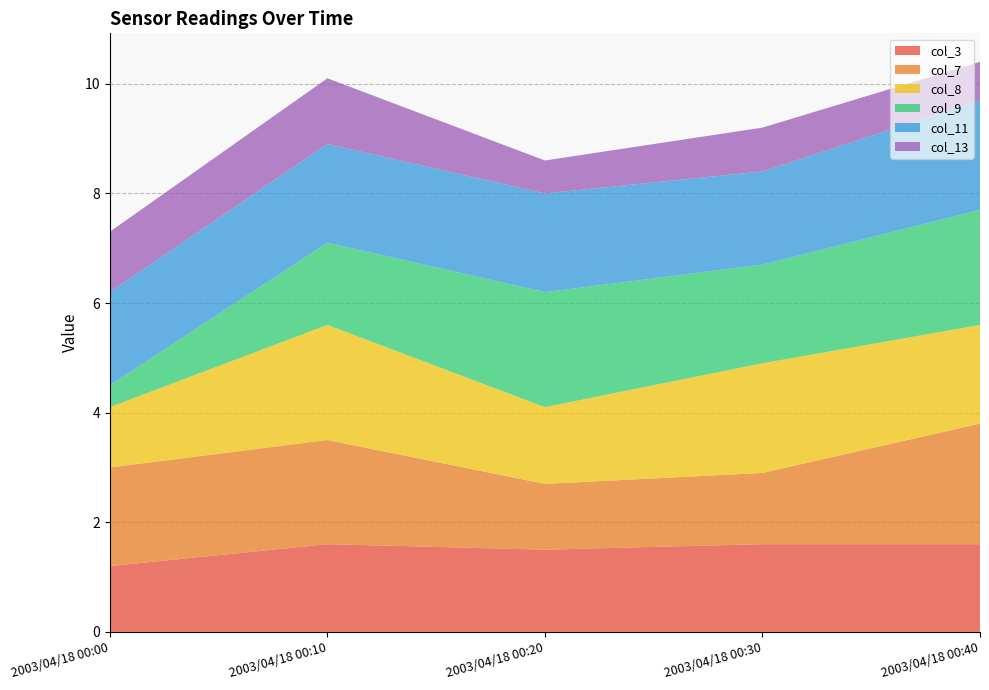

Reading left to right, list all the values displayed in this chart.

col_3: 1.2	1.6	1.5	1.6	1.6
col_7: 1.8	1.9	1.2	1.3	2.2
col_8: 1.1	2.1	1.4	2.0	1.8
col_9: 0.4	1.5	2.1	1.8	2.1
col_11: 1.7	1.8	1.8	1.7	2.0
col_13: 1.1	1.2	0.6	0.8	0.7